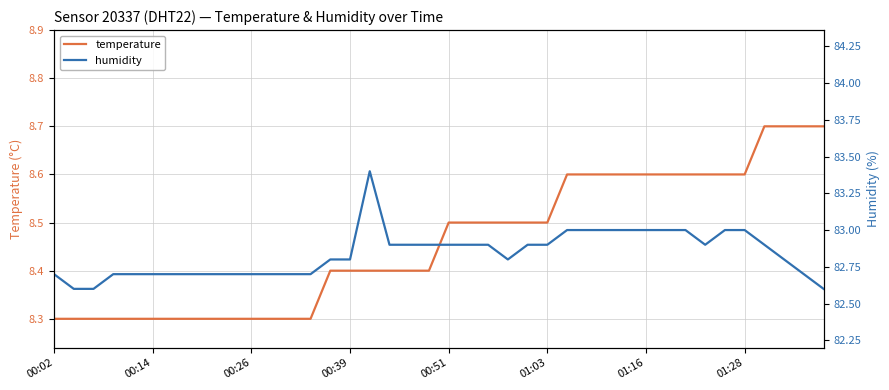

True or false: humidity and temperature intersect in this chart.

False